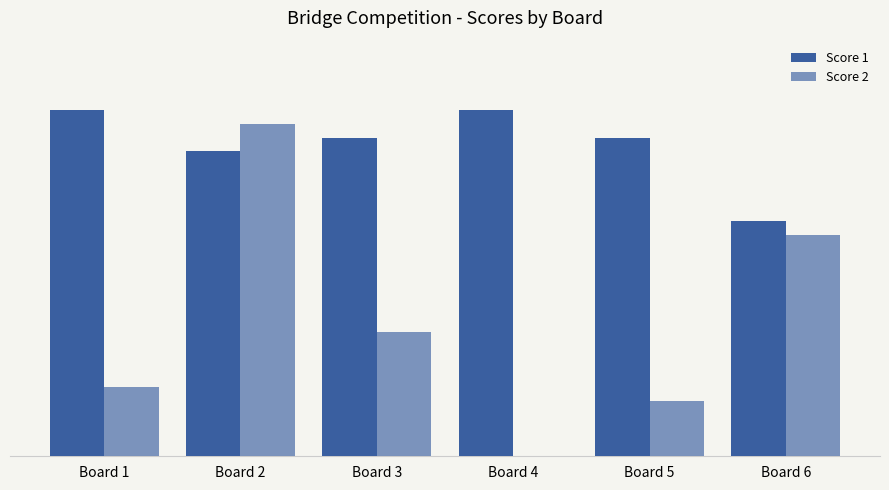

What is the maximum value for Score 2?

24